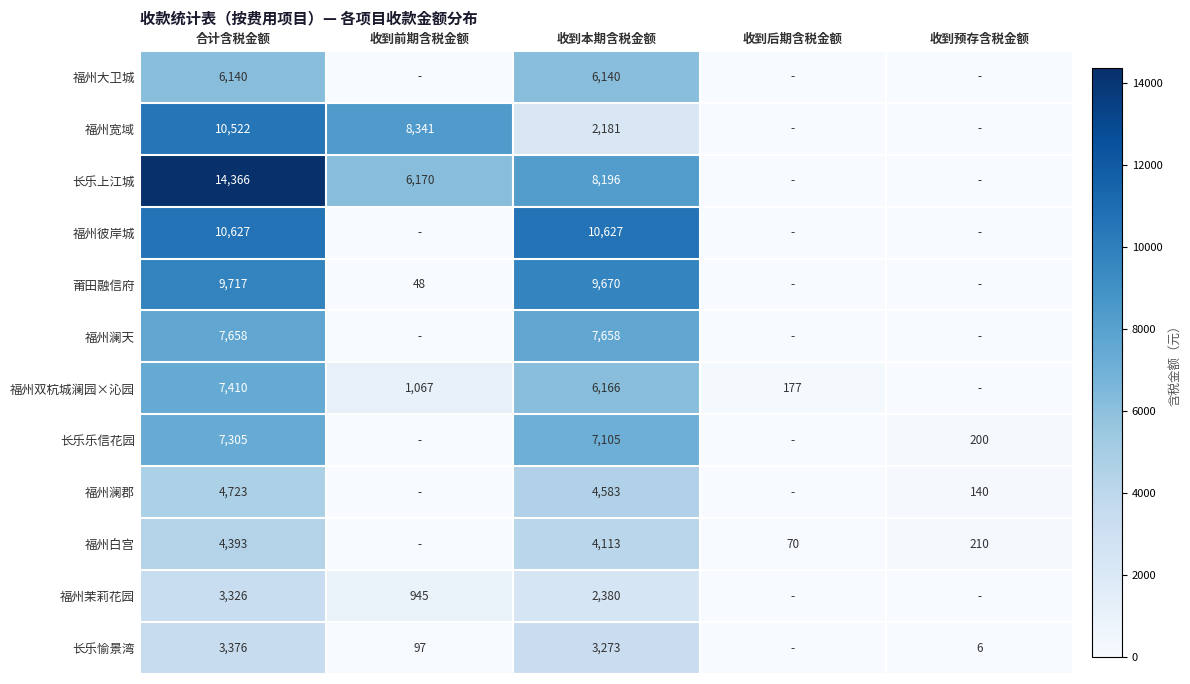

At 合计含税金额, list the series in order from smallest to largest.

福州茉莉花园, 长乐愉景湾, 福州白宫, 福州澜郡, 福州大卫城, 长乐乐信花园, 福州双杭城澜园×沁园, 福州澜天, 莆田融信府, 福州宽域, 福州彼岸城, 长乐上江城